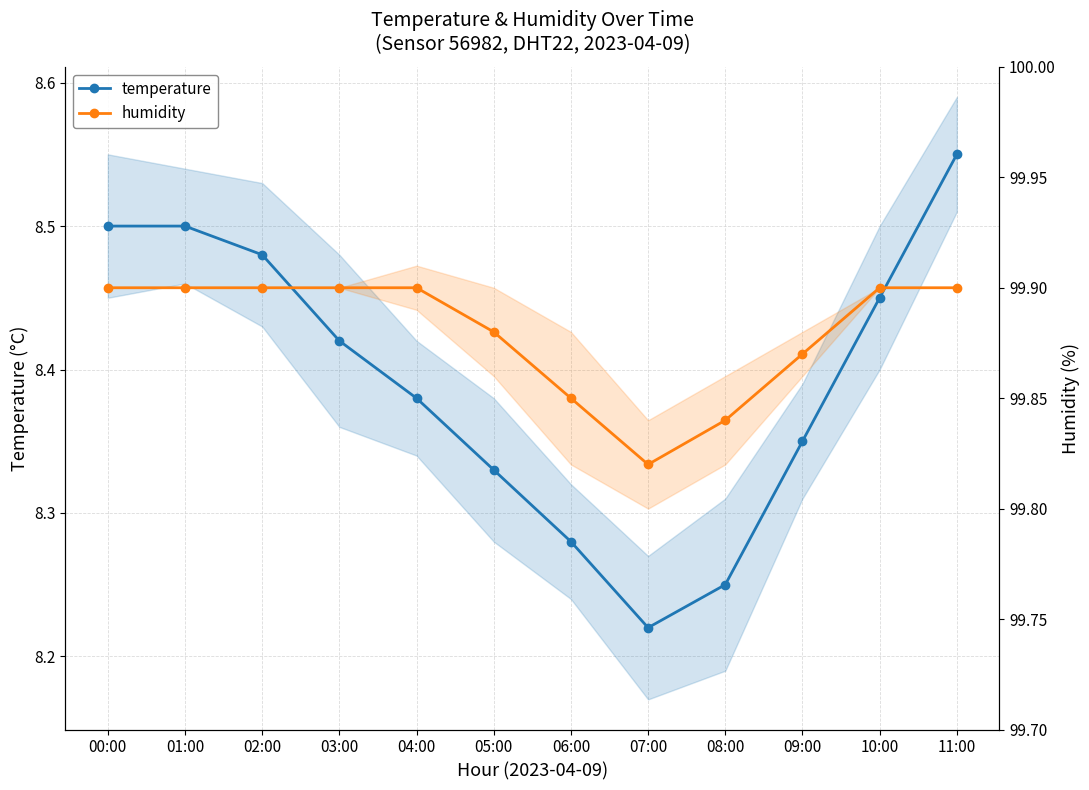

What is the maximum value shown in the chart?

99.9